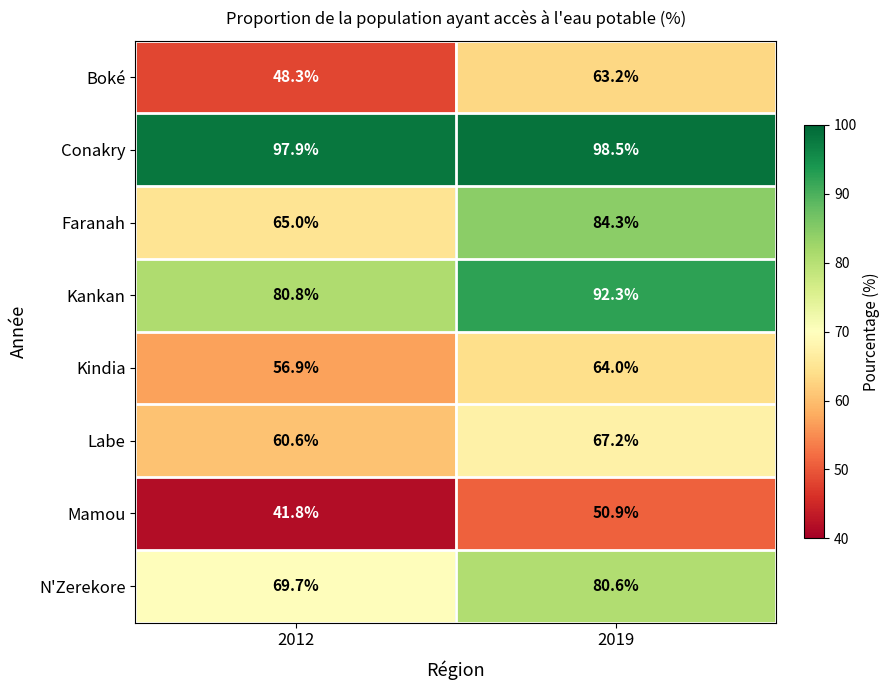

Where does the Kankan series first go above 92?

2019